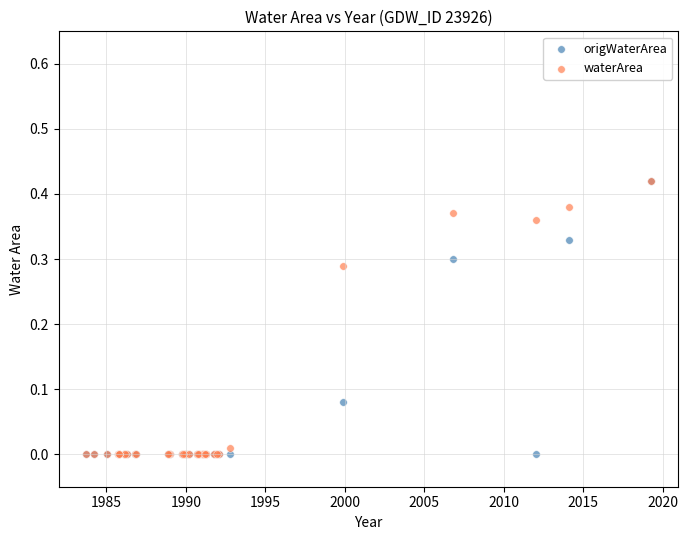

What are all the series names shown in the legend?

origWaterArea, waterArea